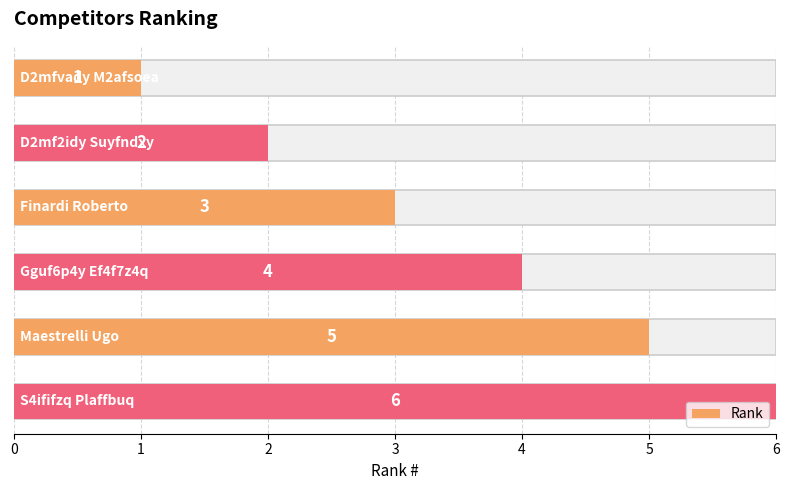

What is the value of the 4th bar from the left?

4